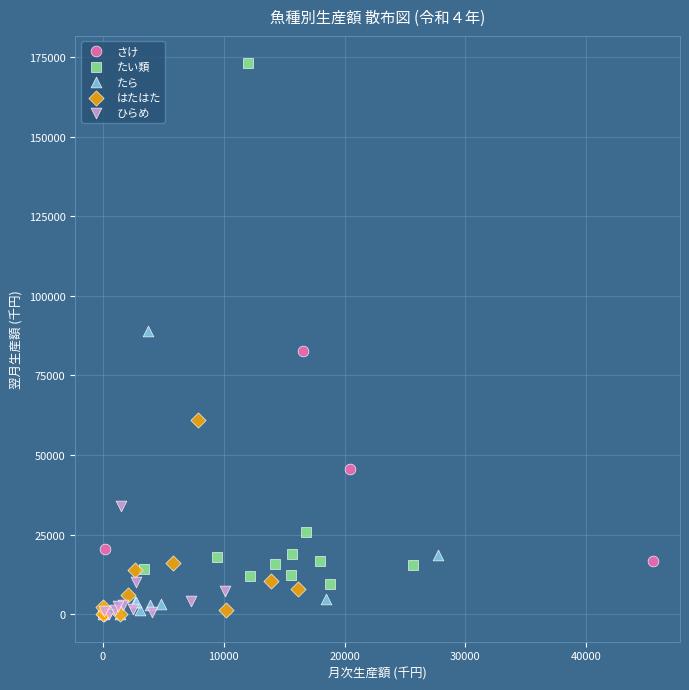

Which series reaches the maximum Y coordinate?

たい類